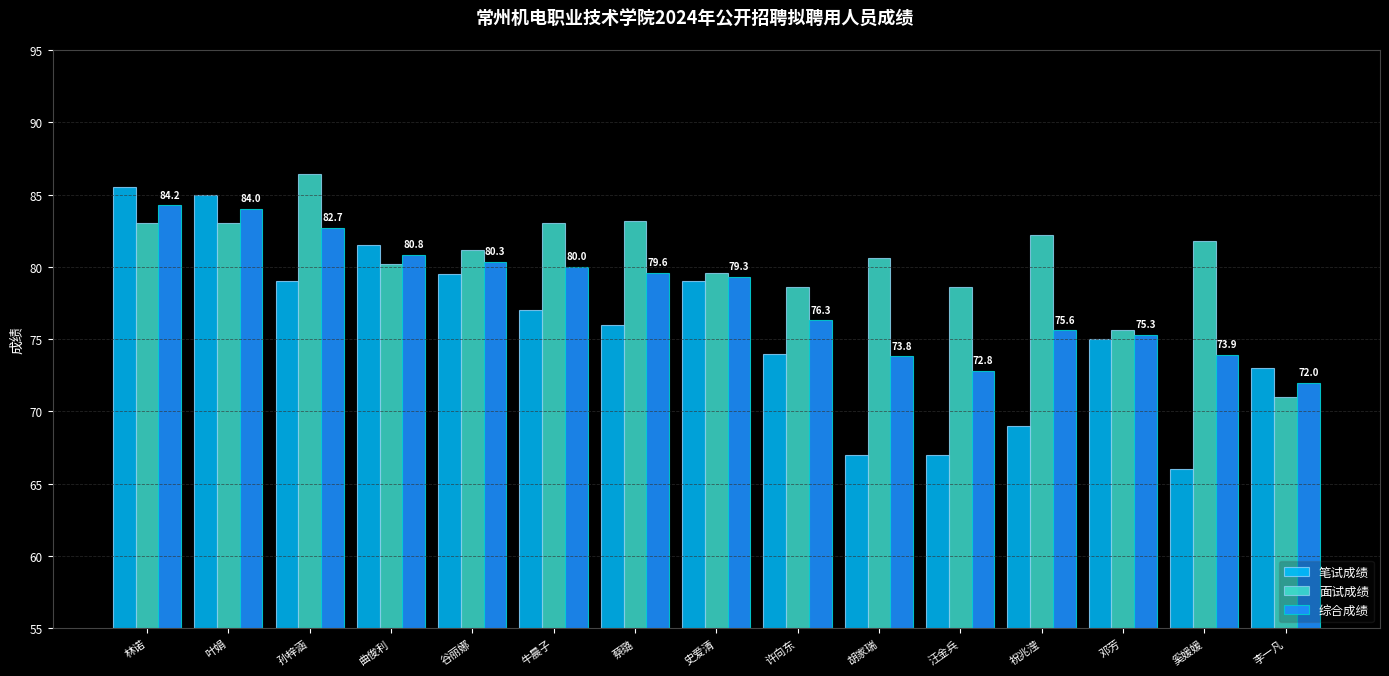

At which label does 笔试成绩 reach its peak?

林诺